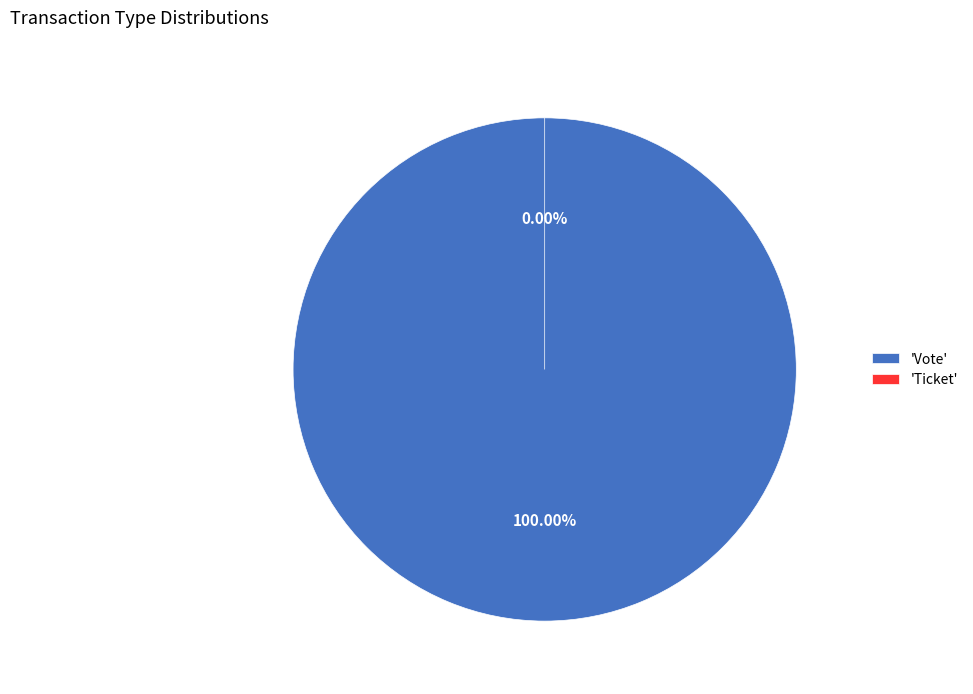

Which category has the biggest portion of the pie?

Vote